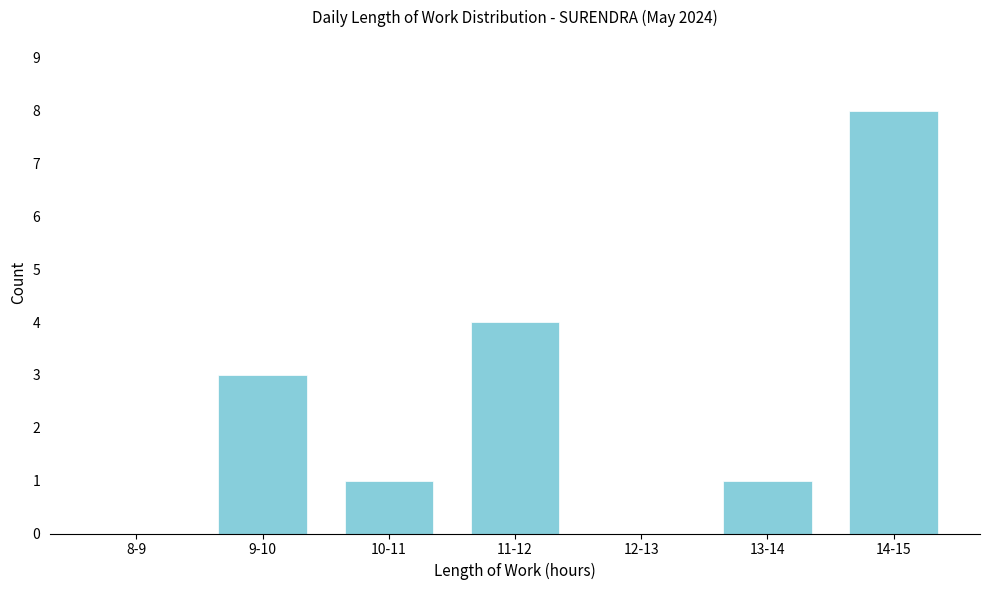

Reading left to right, extract all data points from this chart.

8-9=0	9-10=3	10-11=1	11-12=4	12-13=0	13-14=1	14-15=8